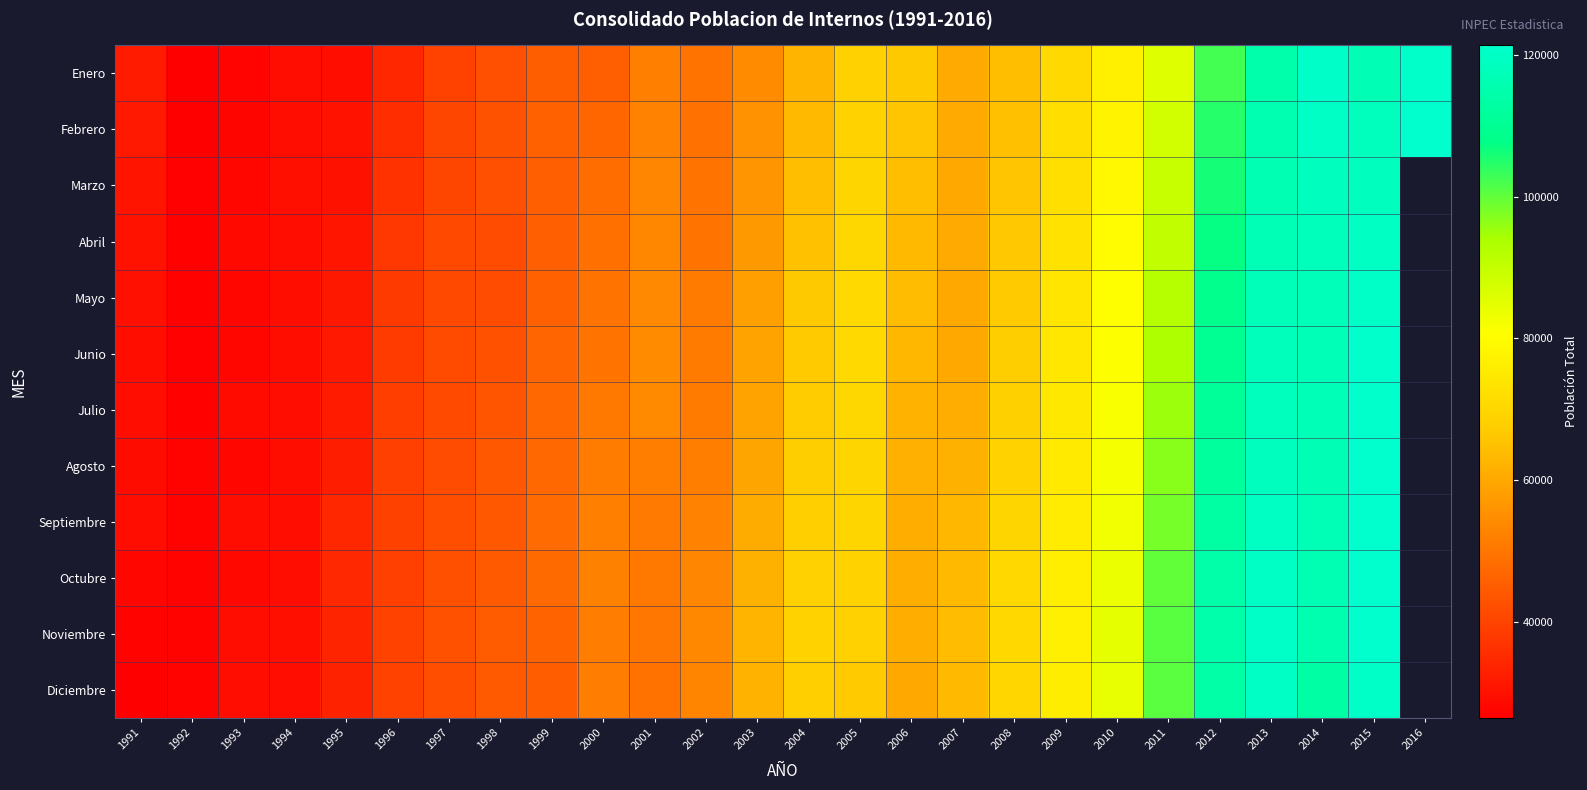

What is the total value across all series at 1998?

519112.0